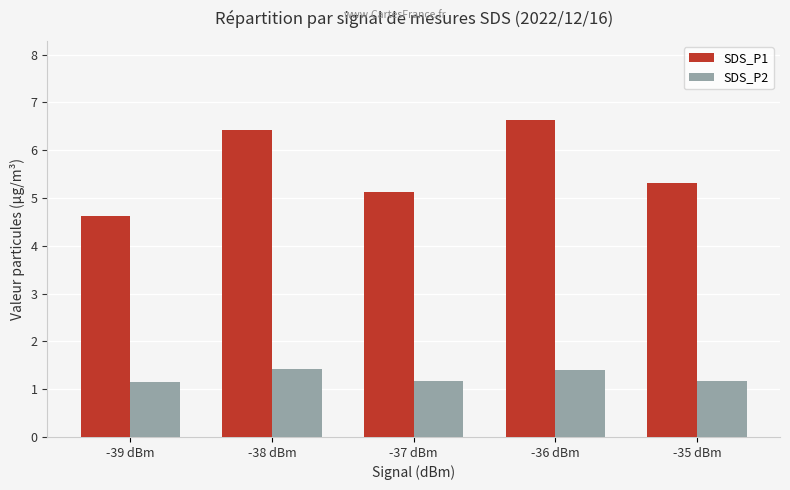

Which category has the lowest value in the SDS_P1 series?

-39 dBm